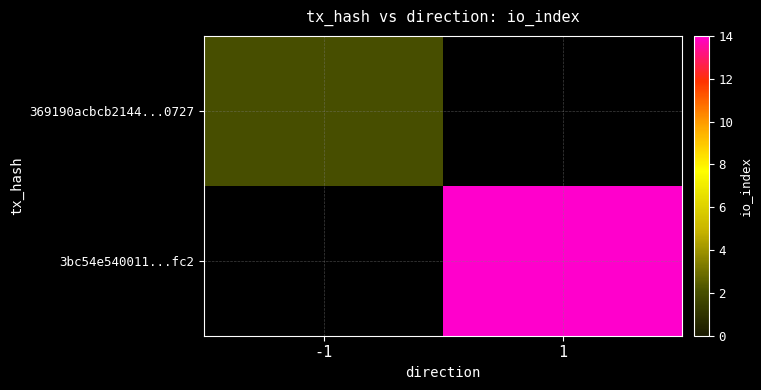

How many data points does each series have?

2